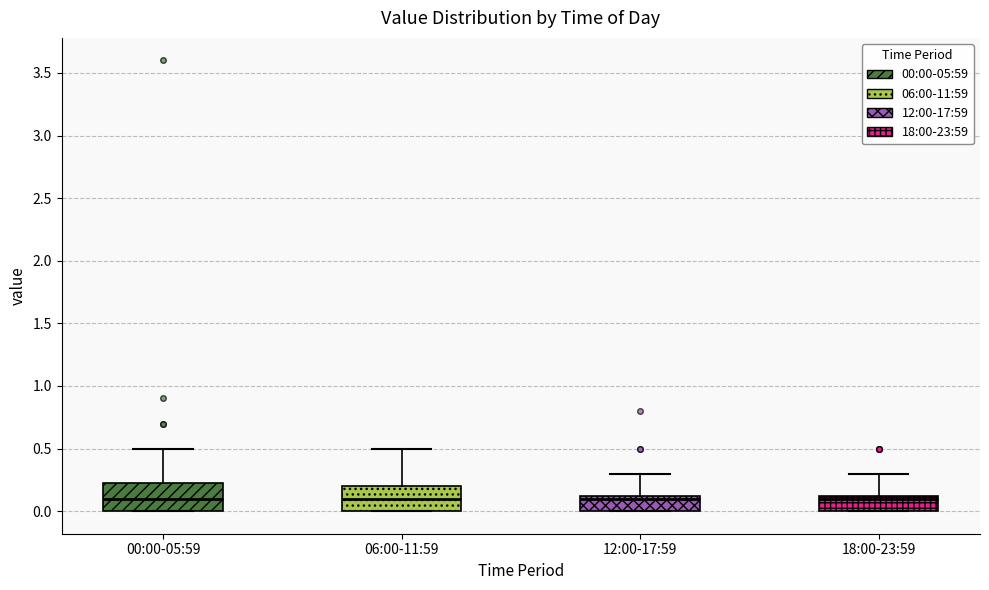

Reading left to right, read every box against the y-axis: the position of its median line, the range the box covers, and the ends of its whiskers. The values are not printed on the chart, so give them approximately, as read against the axis.

00:00-05:59: median 0.10, box 0.00 to 0.25, whiskers 0.00 to 0.50
06:00-11:59: median 0.10, box 0.00 to 0.20, whiskers 0.00 to 0.50
12:00-17:59: median 0.10, box 0.00 to 0.15, whiskers 0.00 to 0.30
18:00-23:59: median 0.10, box 0.00 to 0.15, whiskers 0.00 to 0.30